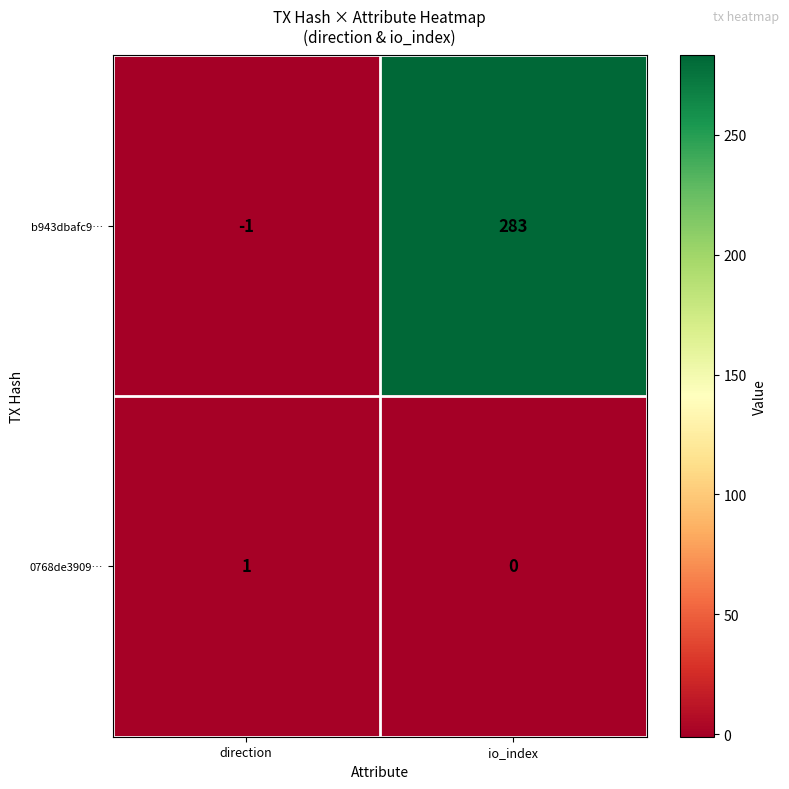

What is the greatest value displayed?

283